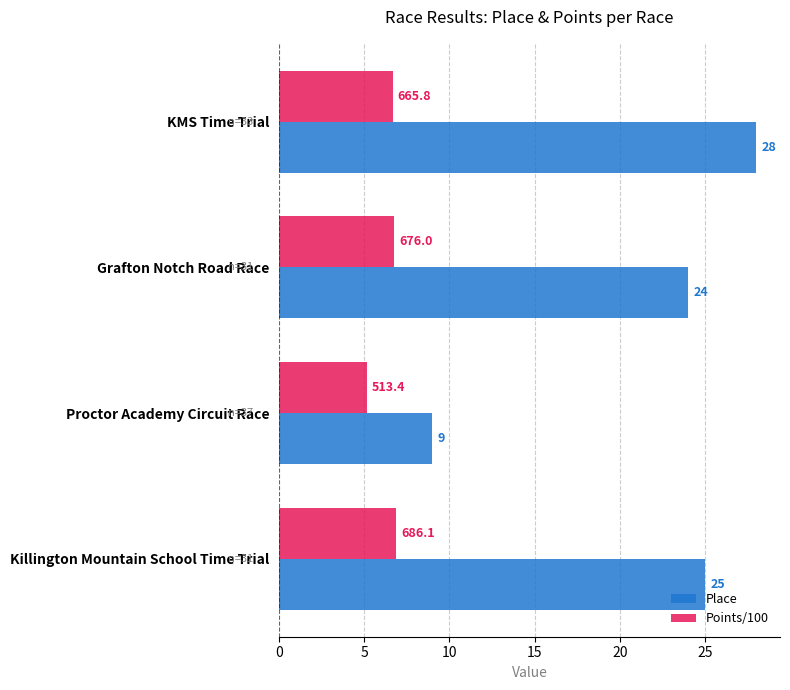

List the series in order of their peak value, lowest first.

Points/100, Place